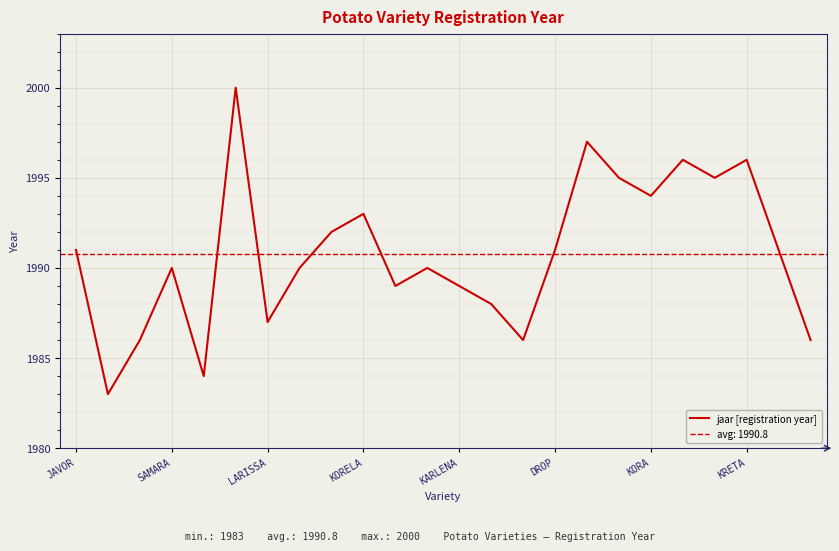

What is the minimum value for jaar [registration year]?

1983